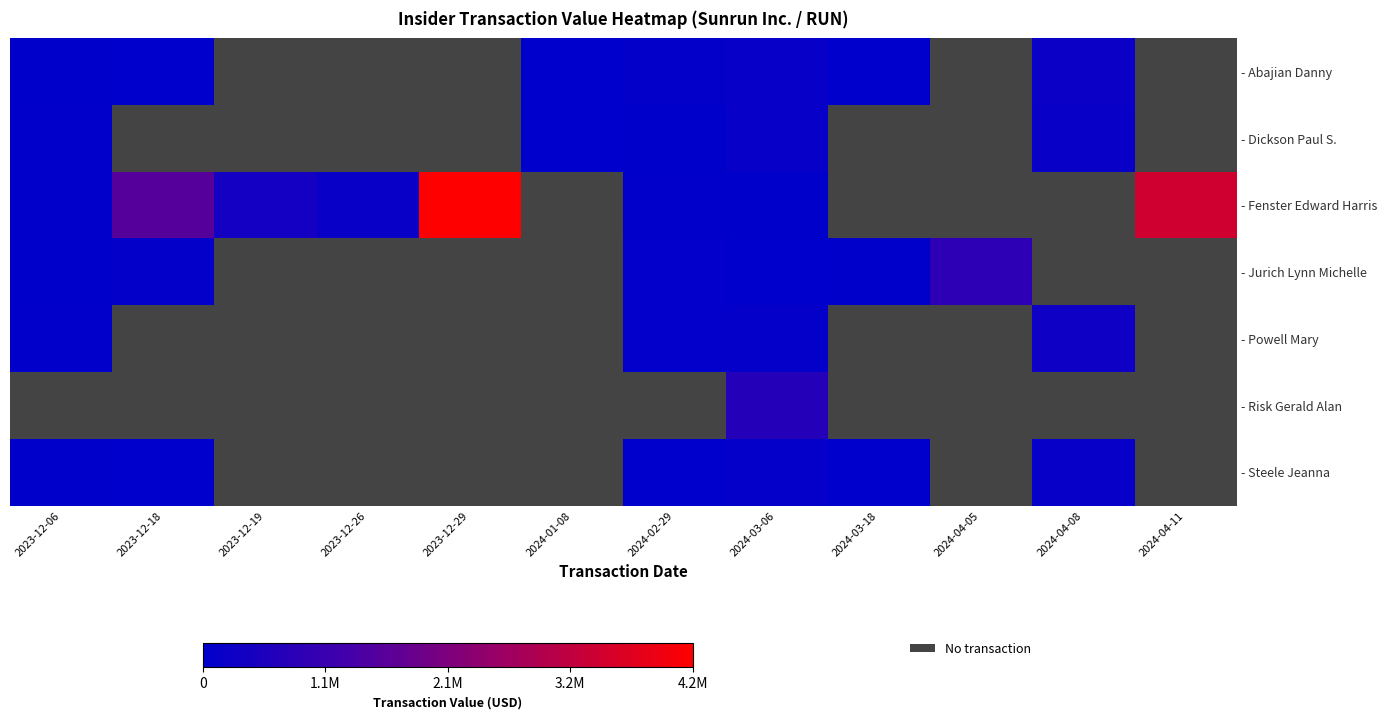

How many data points in - Steele Jeanna are above 13448?

4